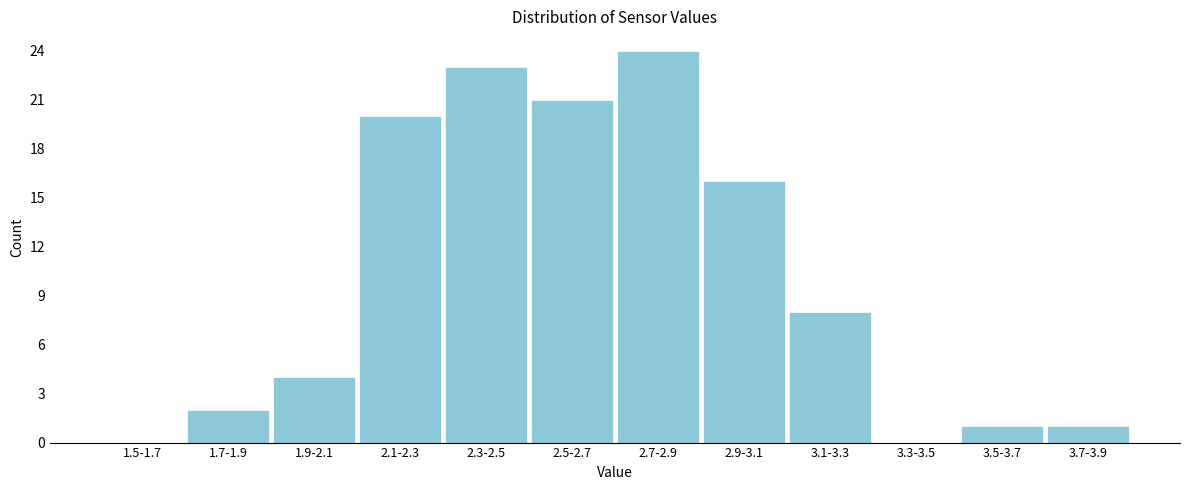

Reading left to right, transcribe all the data shown in this chart.

1.5-1.7=0	1.7-1.9=2	1.9-2.1=4	2.1-2.3=20	2.3-2.5=23	2.5-2.7=21	2.7-2.9=24	2.9-3.1=16	3.1-3.3=8	3.3-3.5=0	3.5-3.7=1	3.7-3.9=1